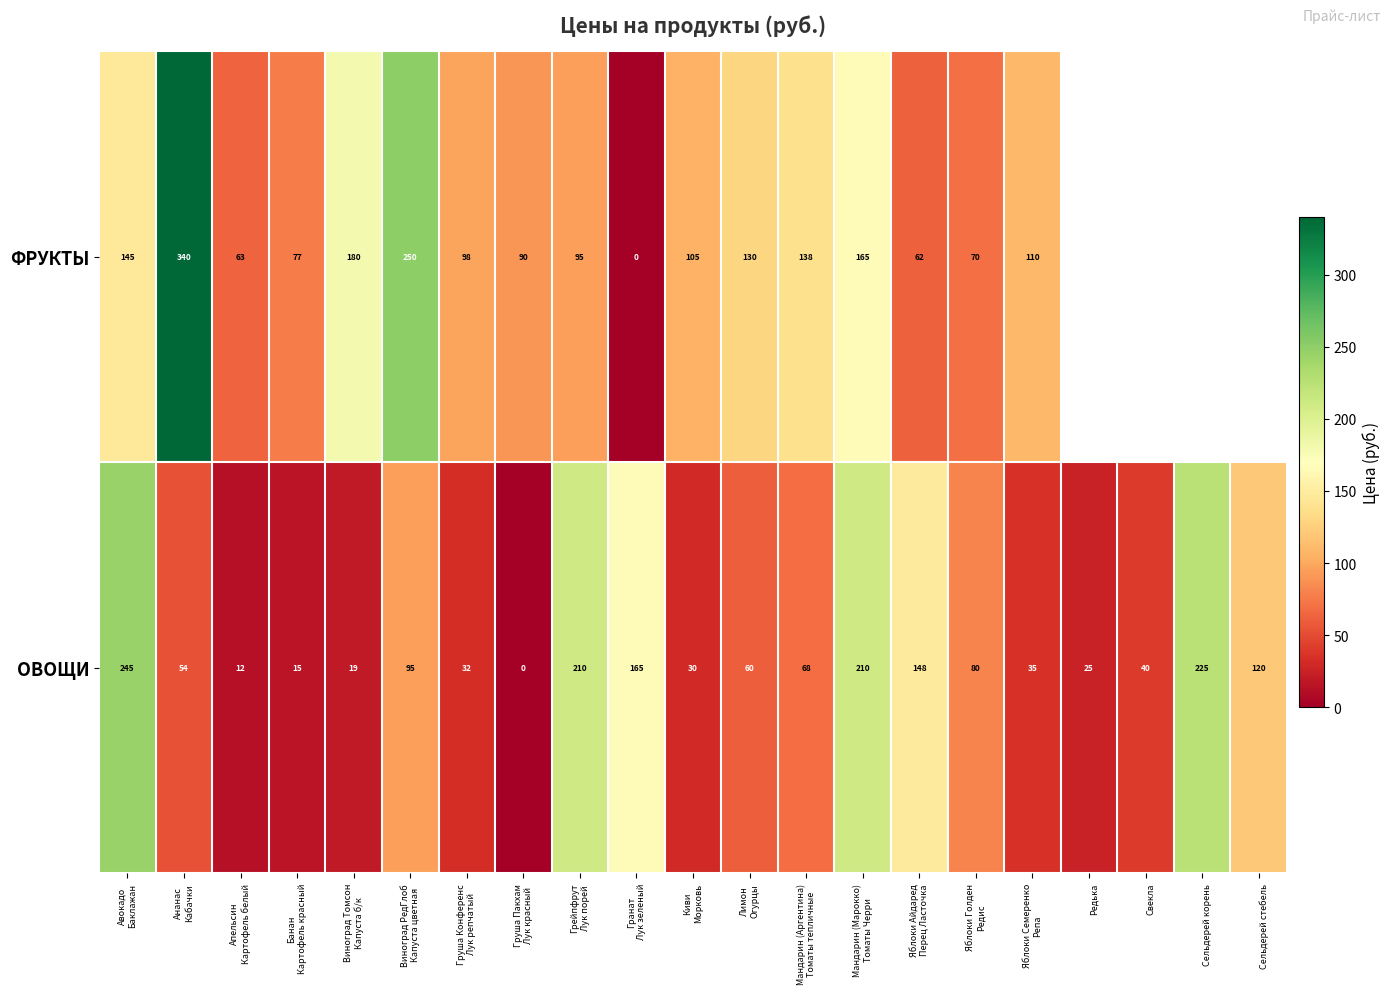

What is the difference between the second highest and second lowest values in the ОВОЩИ series?

213